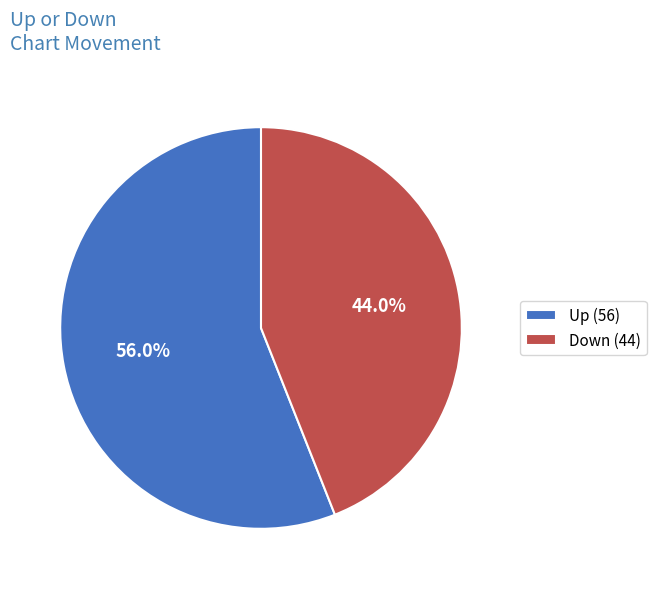

Rank the categories by value from highest to lowest.

Up (56), Down (44)